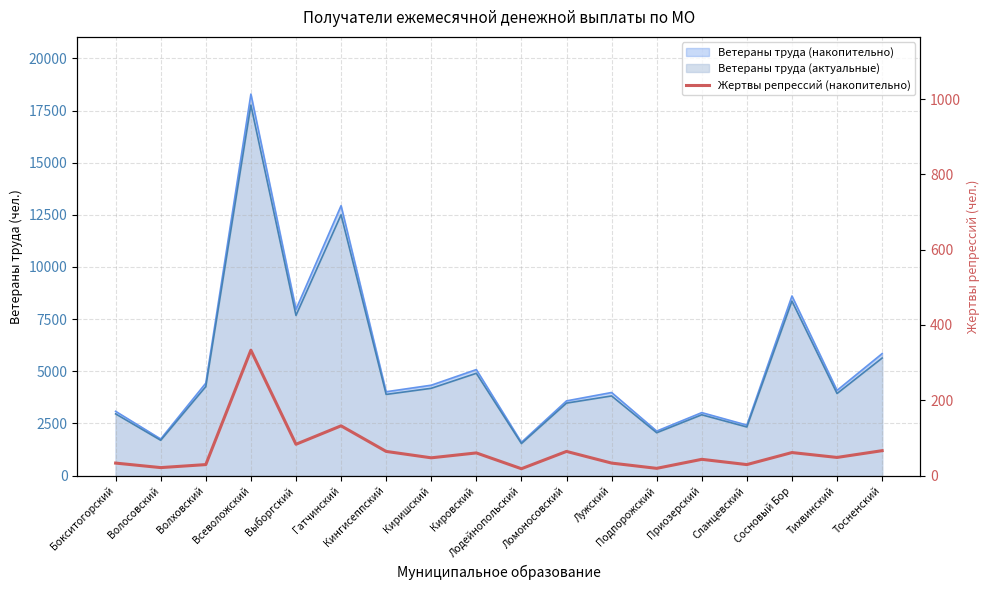

What is the smallest value displayed?

18